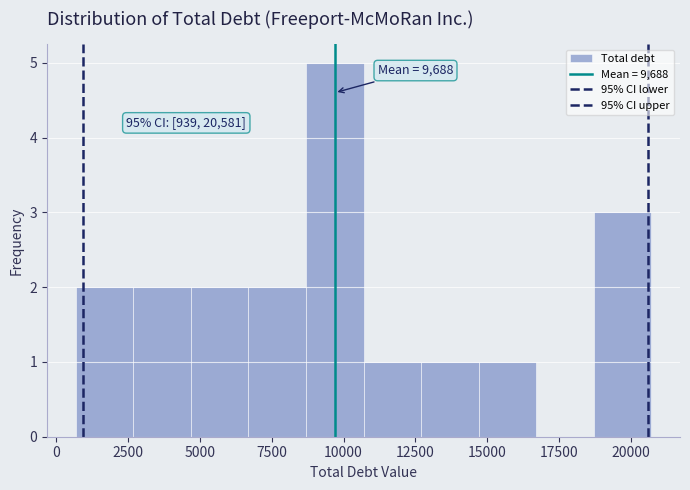

Which range on the x-axis has the tallest bar?

8500 to 10500